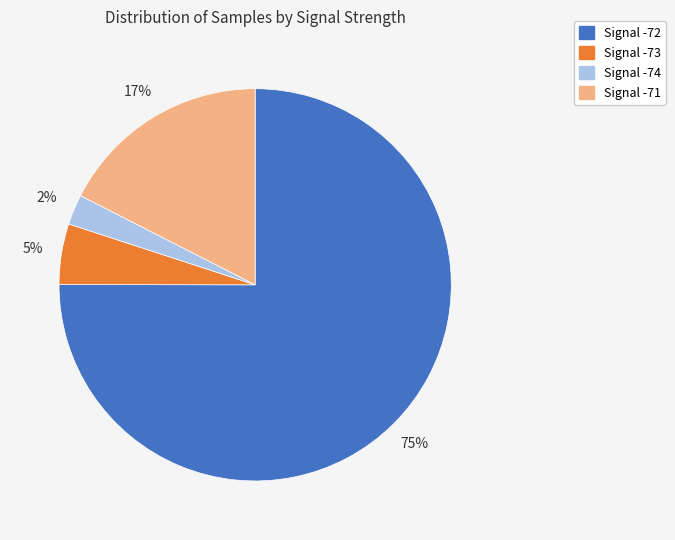

Is there a majority slice in this chart?

Yes